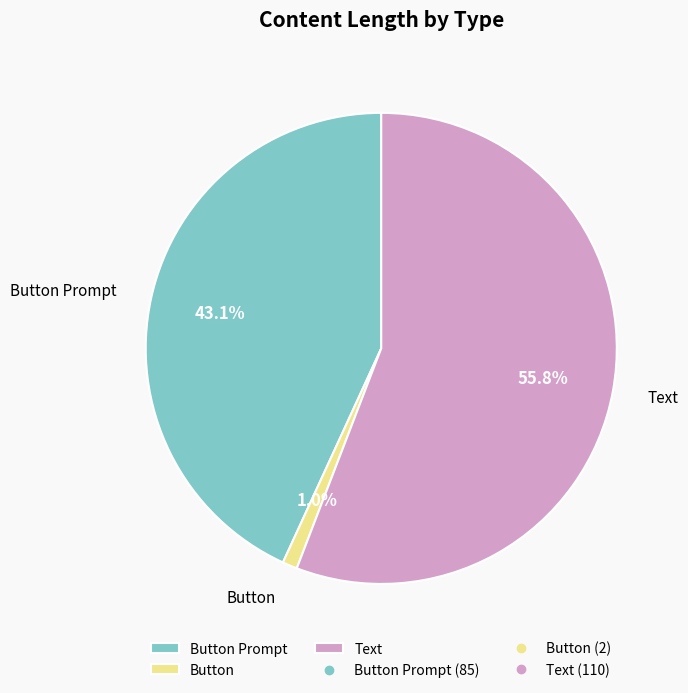

Is Text the majority of the pie?

Yes